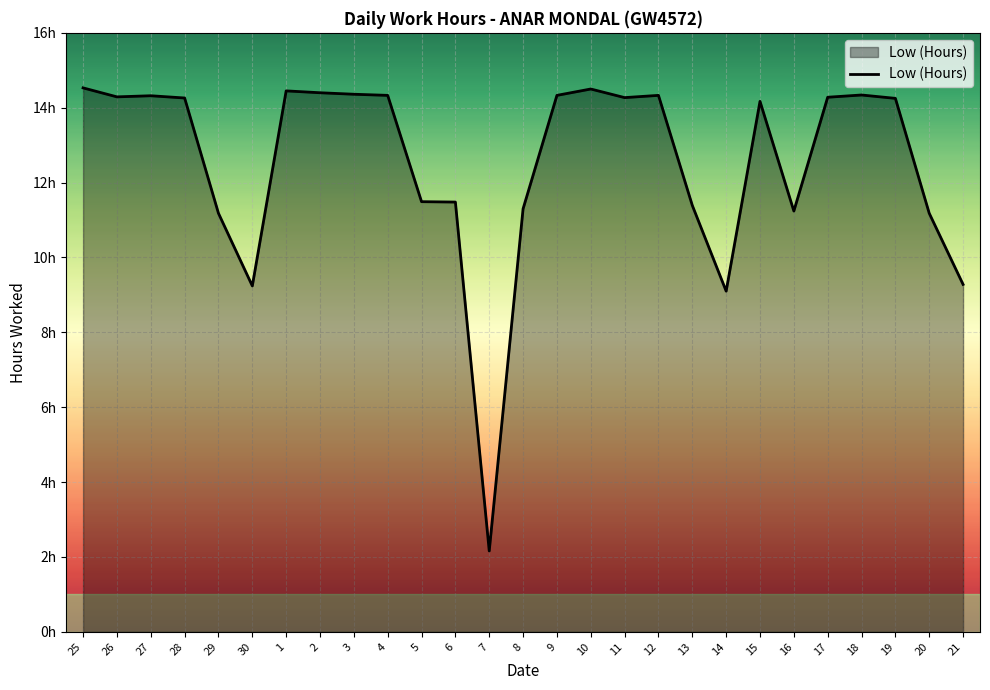

Does the chart display data point markers on the line(s)?

No